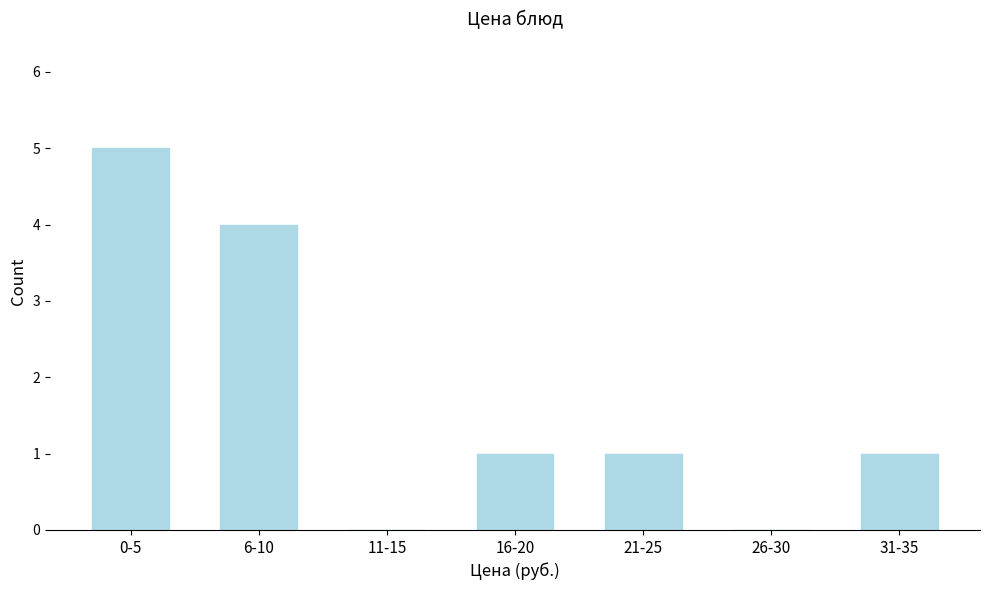

Reading left to right, list all the values displayed in this chart.

0-5=5	6-10=4	11-15=0	16-20=1	21-25=1	26-30=0	31-35=1